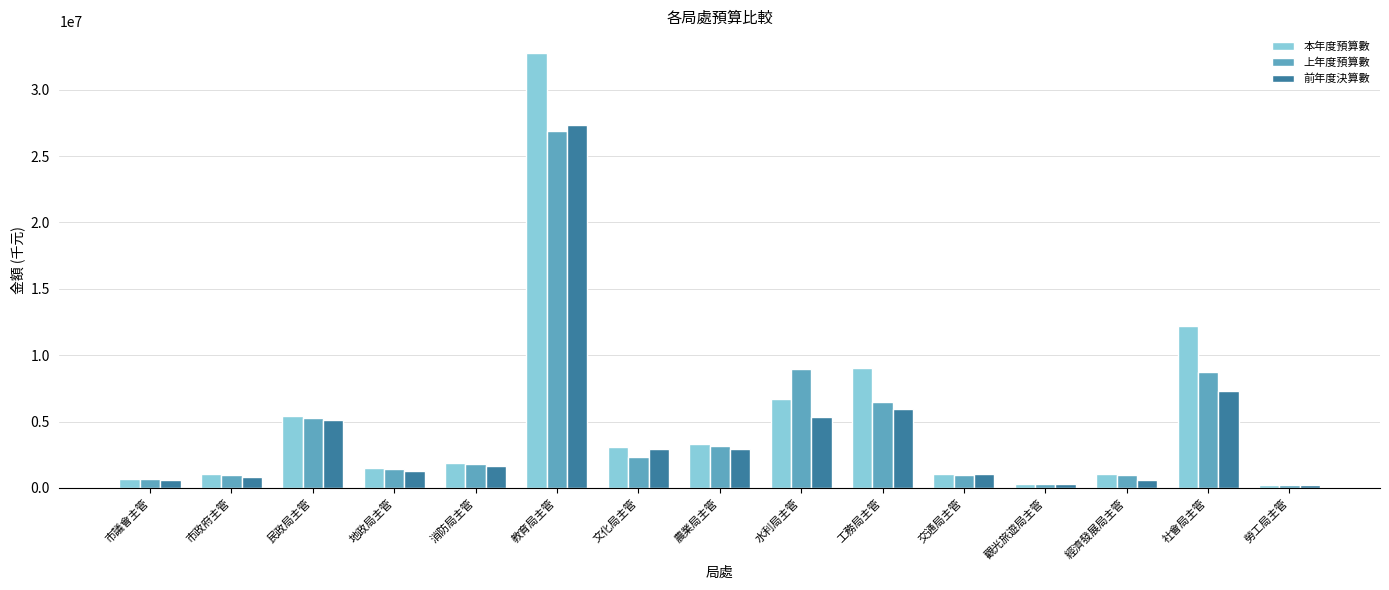

What are all the series names shown in the legend?

本年度預算數, 上年度預算數, 前年度決算數